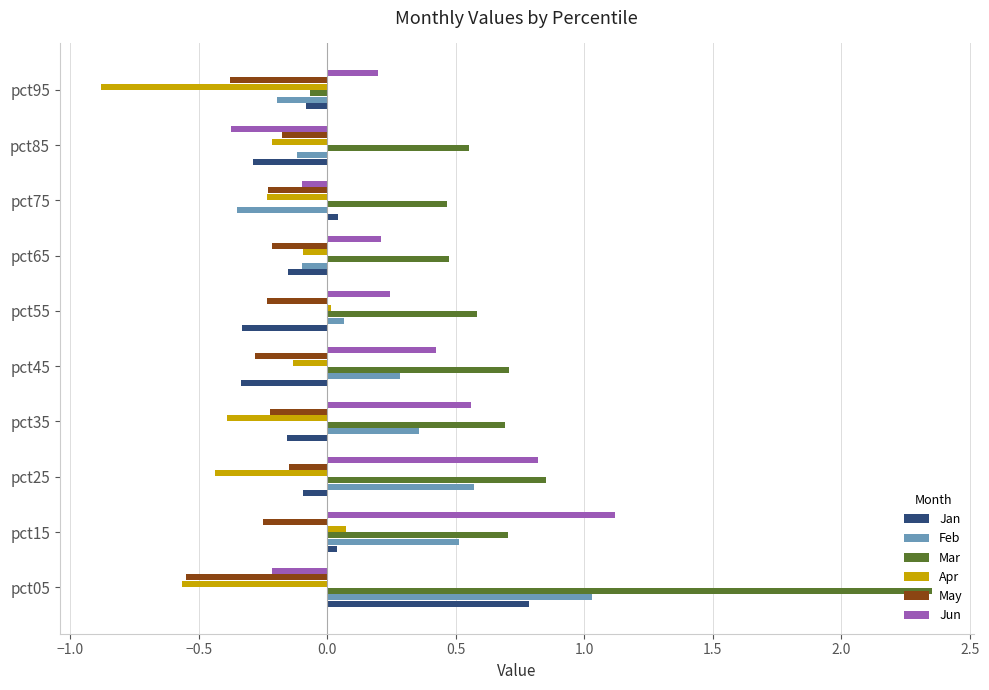

The value of Jun at pct15 is 1.9. True or false?

False